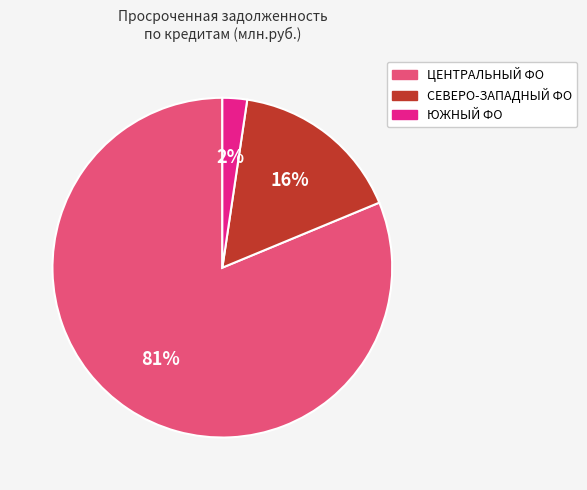

To the nearest percent, what is the average slice percentage?

33%